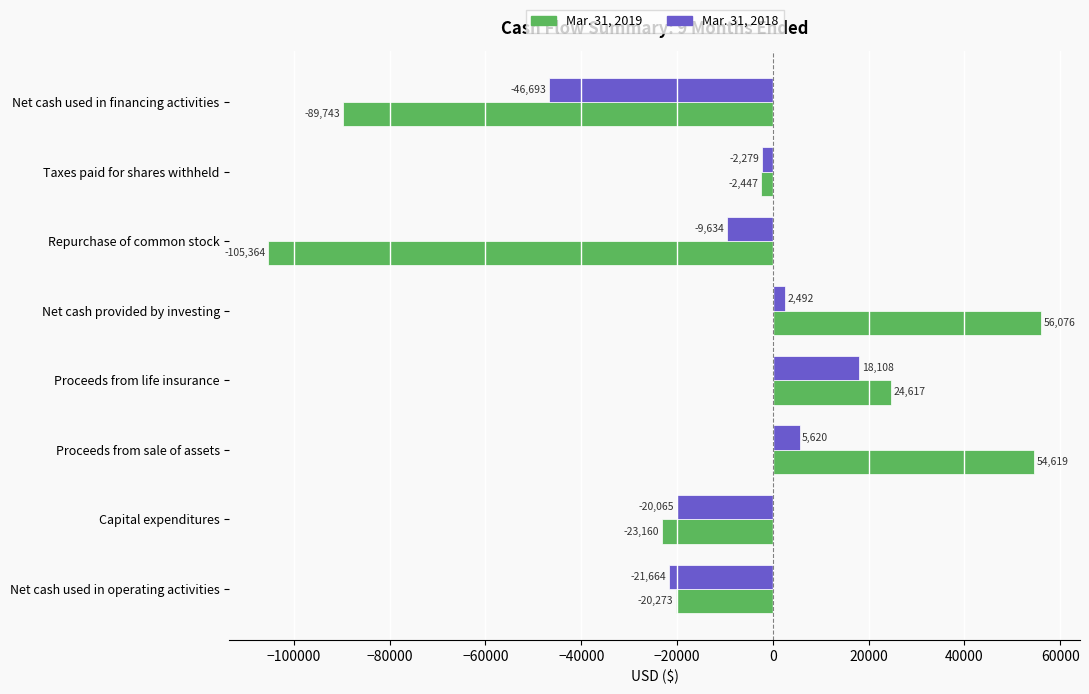

What is the sum of all Mar. 31, 2018 values?

-74115